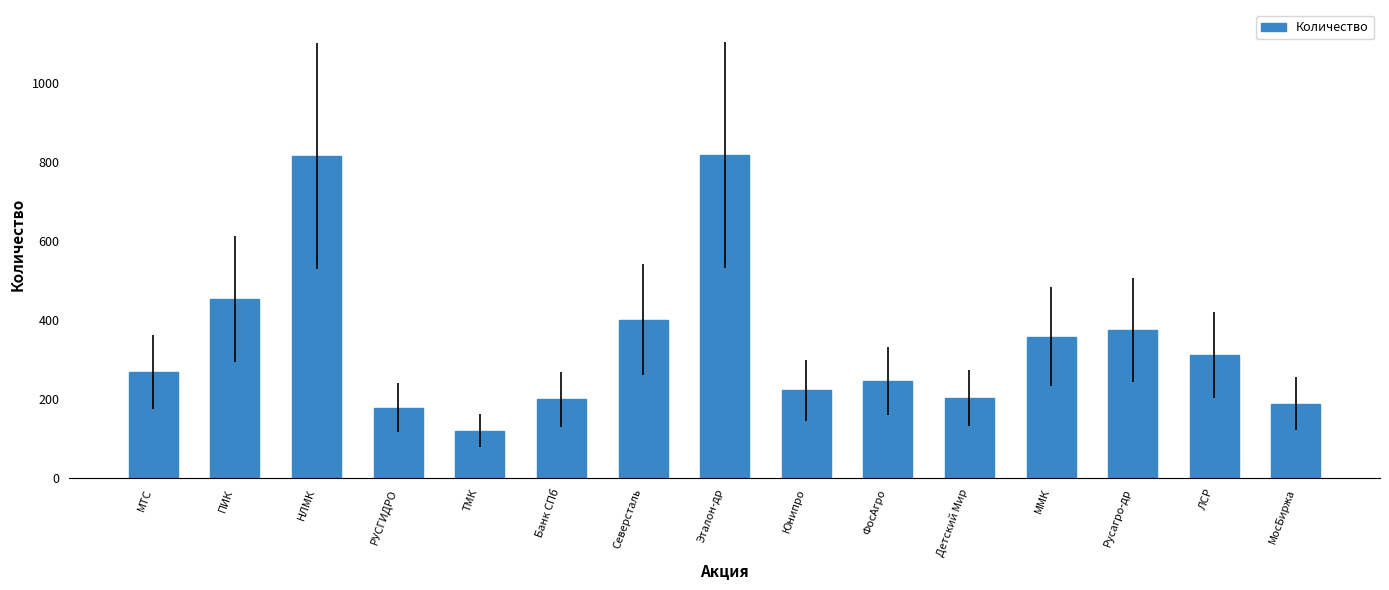

What is the ratio of the value at Детский Мир to the value at Банк СПб?

1.0